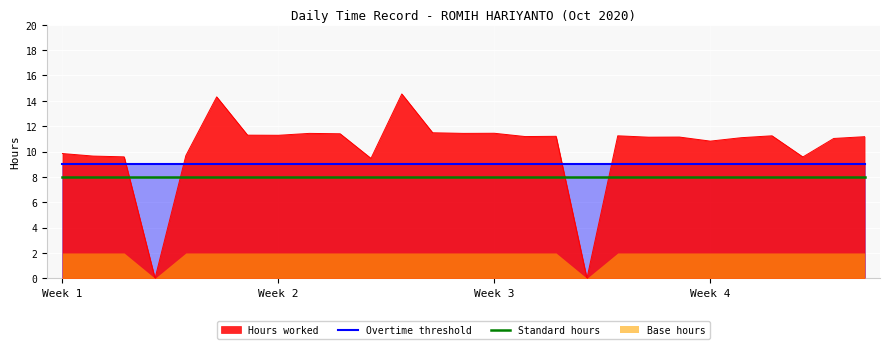

True or false: Standard hours has a value of 4 at Week 2.

False